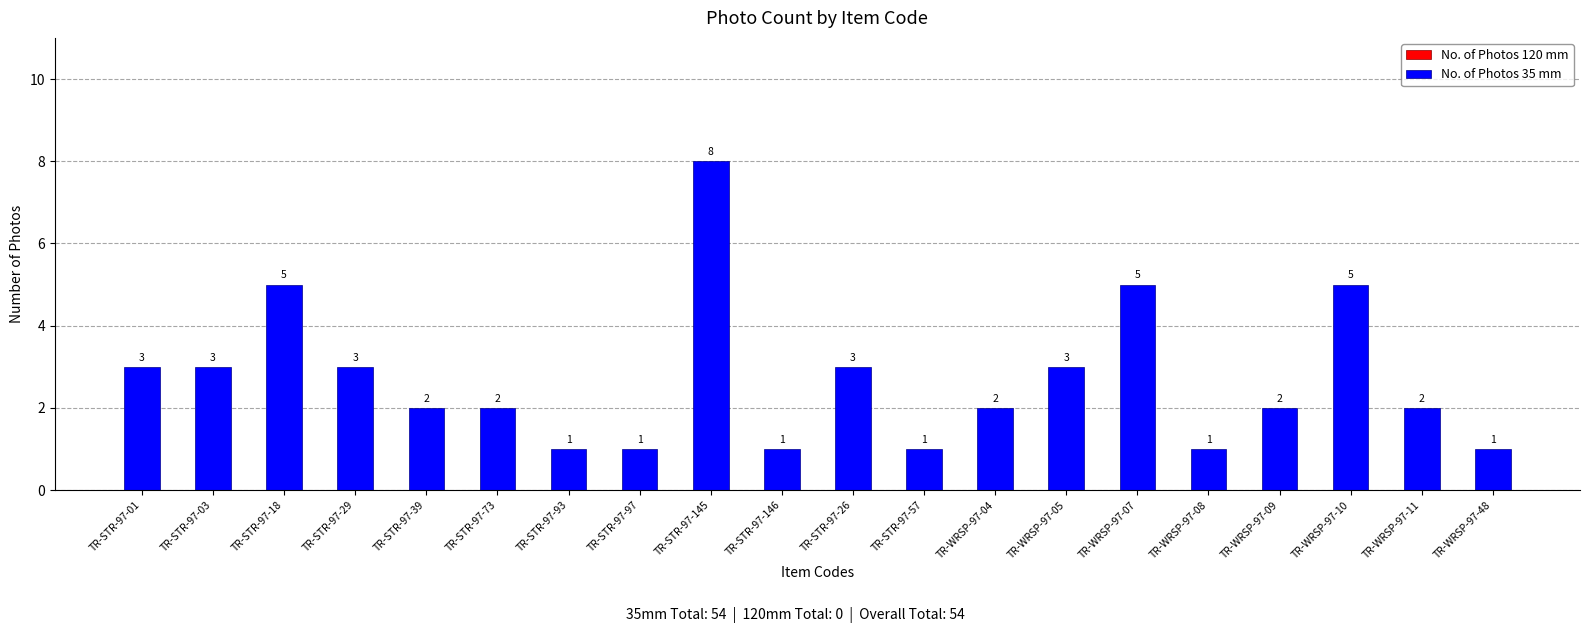

Reading right to left, transcribe all the data shown in this chart.

TR-WRSP-97-48=1	TR-WRSP-97-11=2	TR-WRSP-97-10=5	TR-WRSP-97-09=2	TR-WRSP-97-08=1	TR-WRSP-97-07=5	TR-WRSP-97-05=3	TR-WRSP-97-04=2	TR-STR-97-57=1	TR-STR-97-26=3	TR-STR-97-146=1	TR-STR-97-145=8	TR-STR-97-97=1	TR-STR-97-93=1	TR-STR-97-73=2	TR-STR-97-39=2	TR-STR-97-29=3	TR-STR-97-18=5	TR-STR-97-03=3	TR-STR-97-01=3